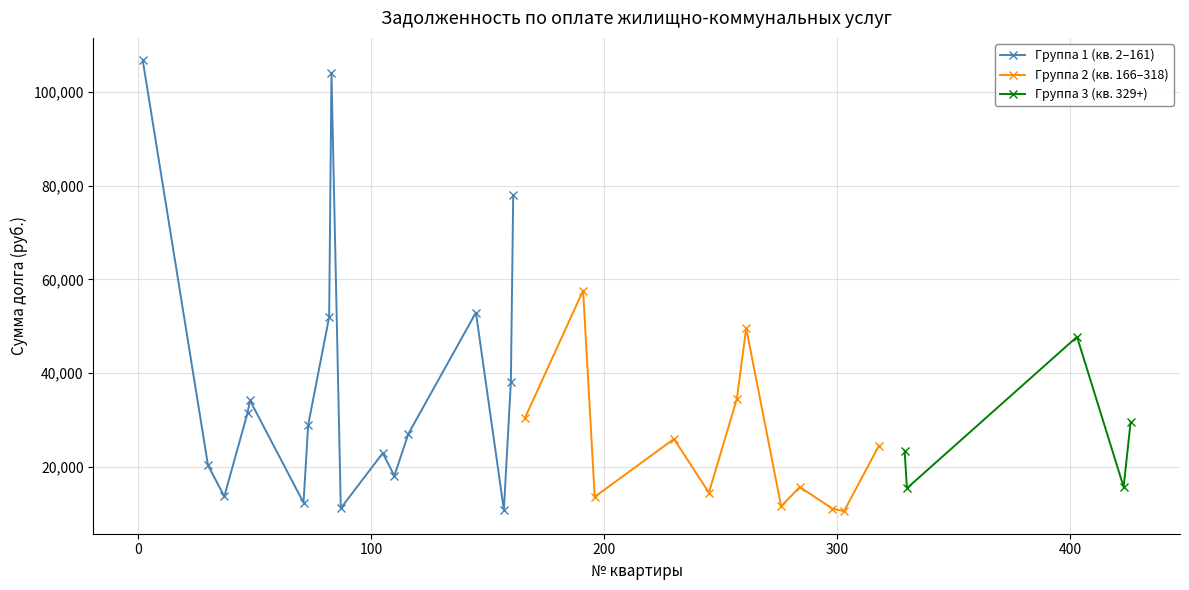

Which category has the highest value in the Group 1 (qty 2-161) series?

2